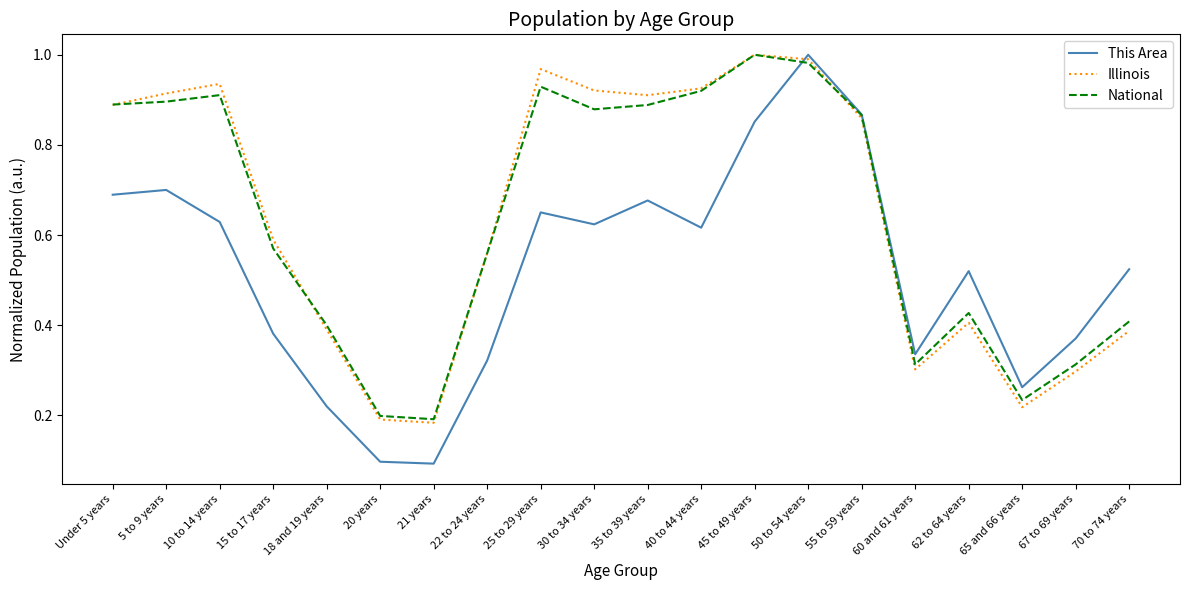

Is it true that Illinois equals 0.1 at 21 years?

False